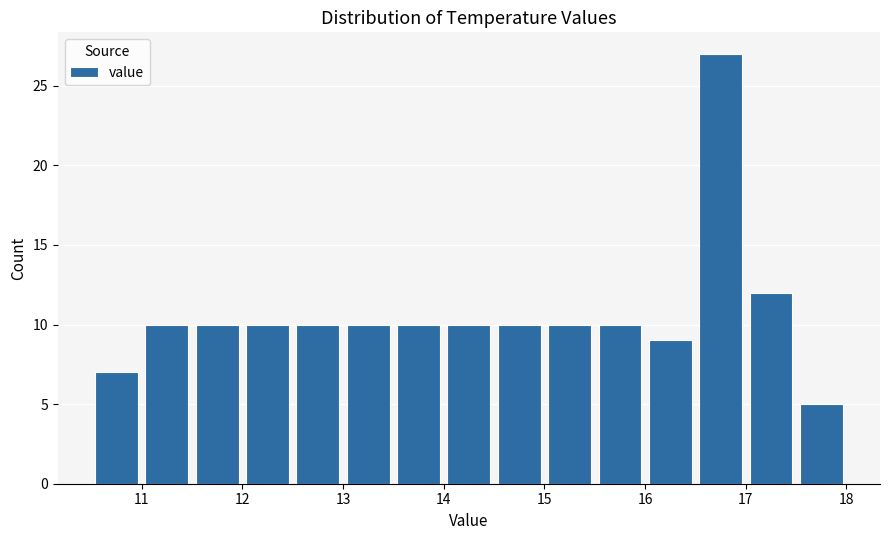

Reading left to right, list every bar in this chart as the range it spans on the x-axis followed by its height. The values are not printed on the chart, so give them approximately, as read against the axis.

10.5 to 11.0: 7
11.0 to 11.5: 10
11.5 to 12.0: 10
12.0 to 12.5: 10
12.5 to 13.0: 10
13.0 to 13.5: 10
13.5 to 14.0: 10
14.0 to 14.5: 10
14.5 to 15.0: 10
15.0 to 15.5: 10
15.5 to 16.0: 10
16.0 to 16.5: 9
16.5 to 17.0: 27
17.0 to 17.5: 12
17.5 to 18.0: 5